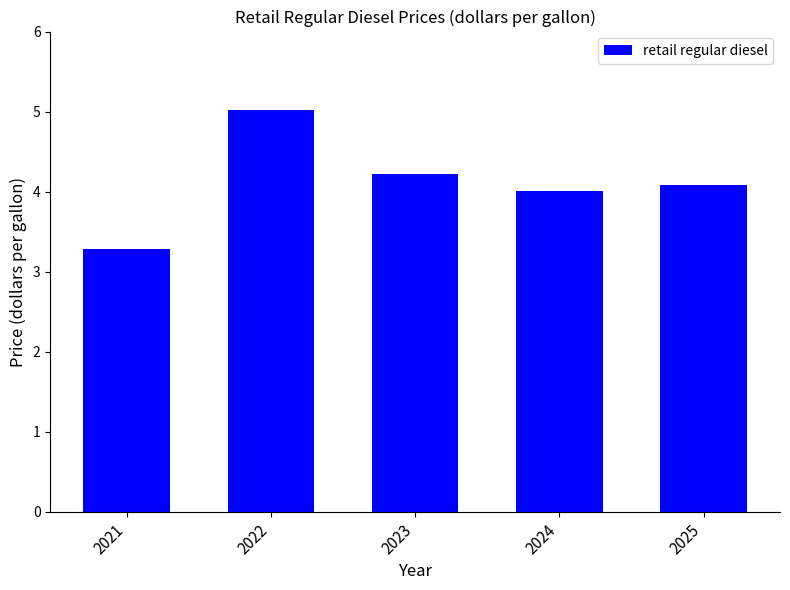

What is the greatest value displayed?

5.0